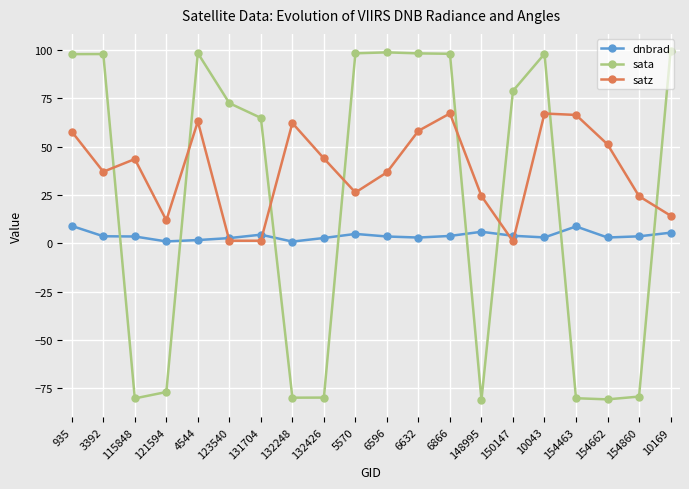

List the series in order of their overall mean, highest first.

satz, sata, dnbrad